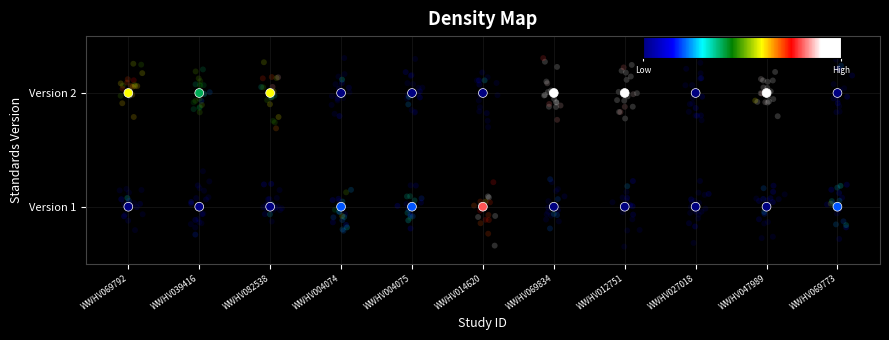

What is the difference between the maximum and minimum values in the Standards Version 1 series?

0.5